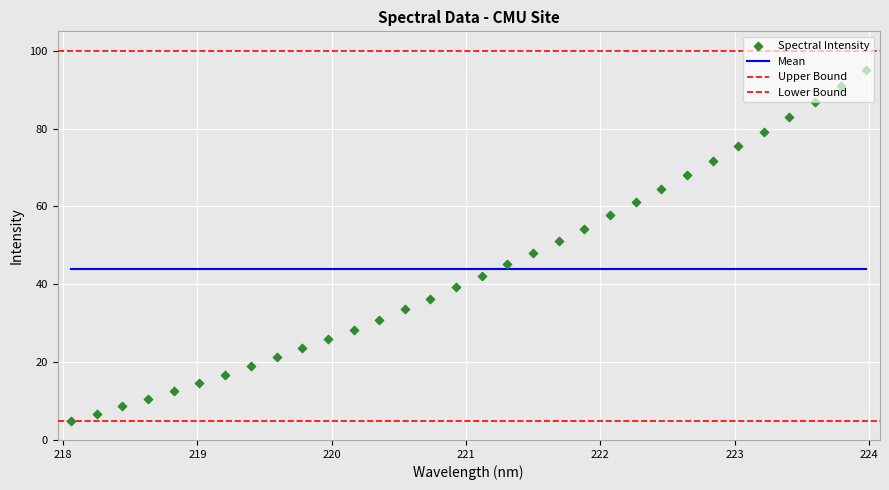

Approximately how many times larger is the value at 223.2172 compared to 223.408?

1.0